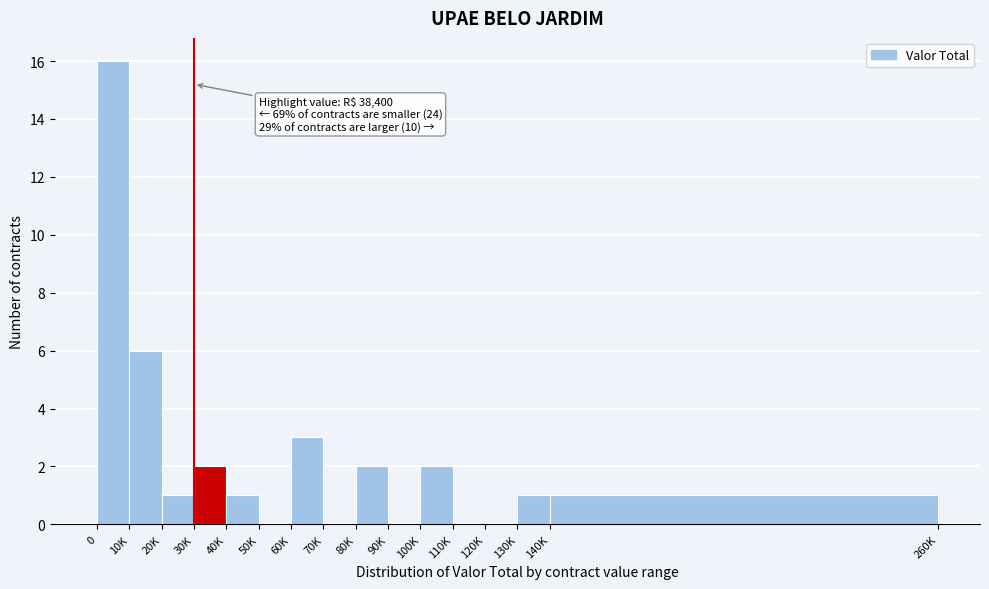

Reading left to right, list all the values displayed in this chart.

0=16	10K=6	20K=1	30K=2	40K=1	50K=0	60K=3	70K=0	80K=2	90K=0	100K=2	110K=0	120K=0	130K=1	140K=1